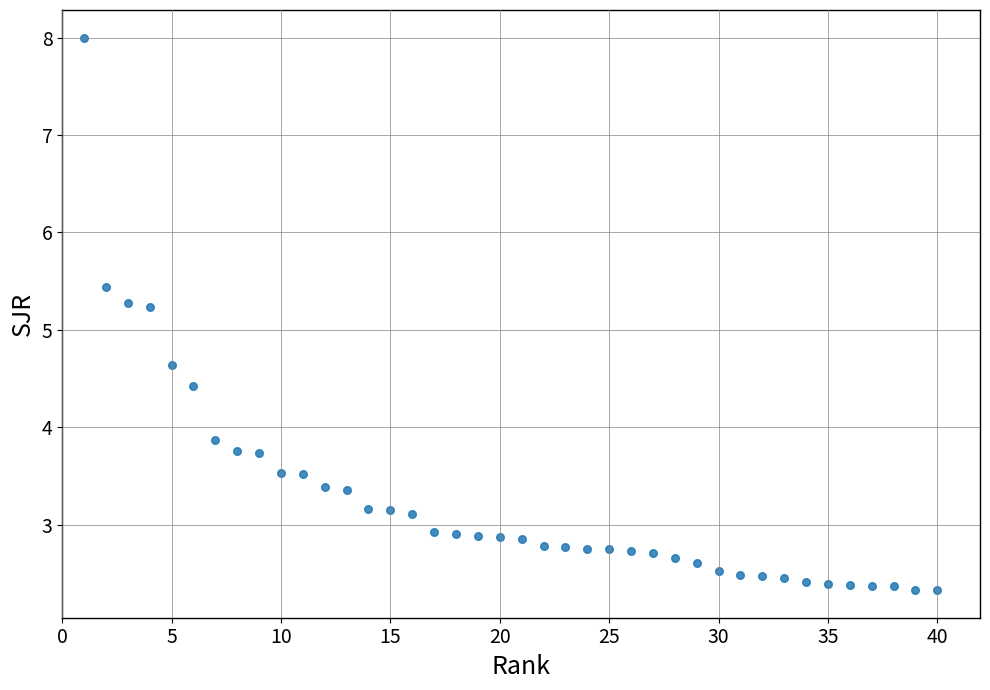

What is the range of Y values (max minus min)?

5.7